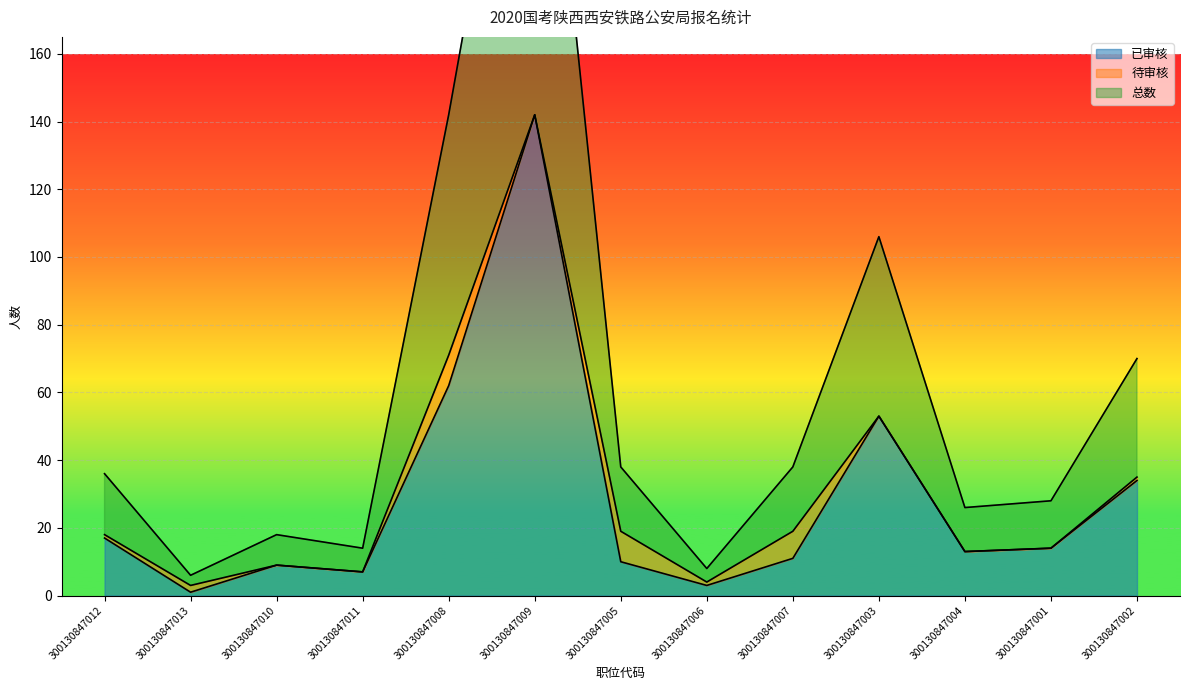

The value of 已审核 at 300130847003 is 23. True or false?

False